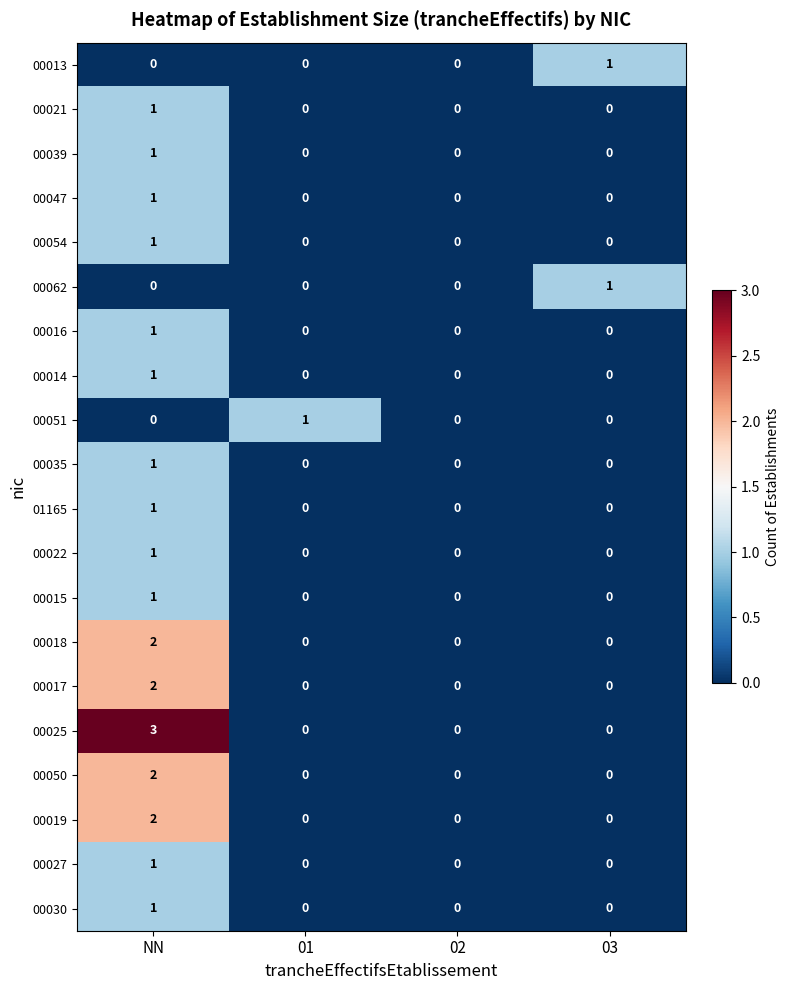

At which category is the sum across all series the highest?

NN